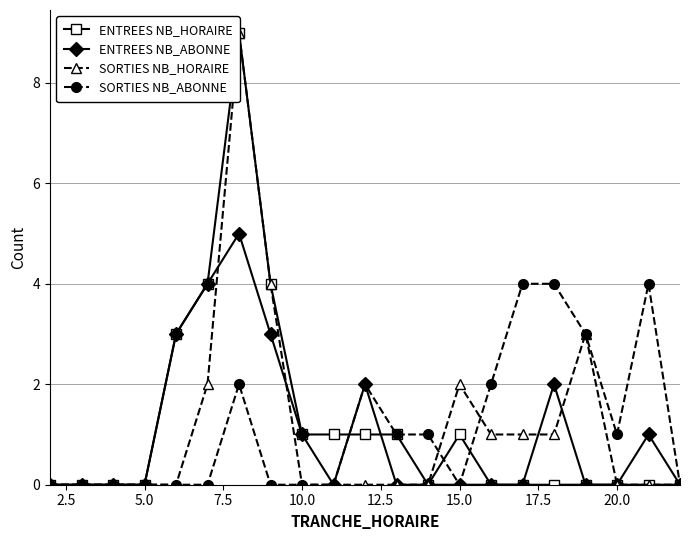

True or false: ENTREES NB_ABONNE has more than 2 points higher than both neighbors.

True